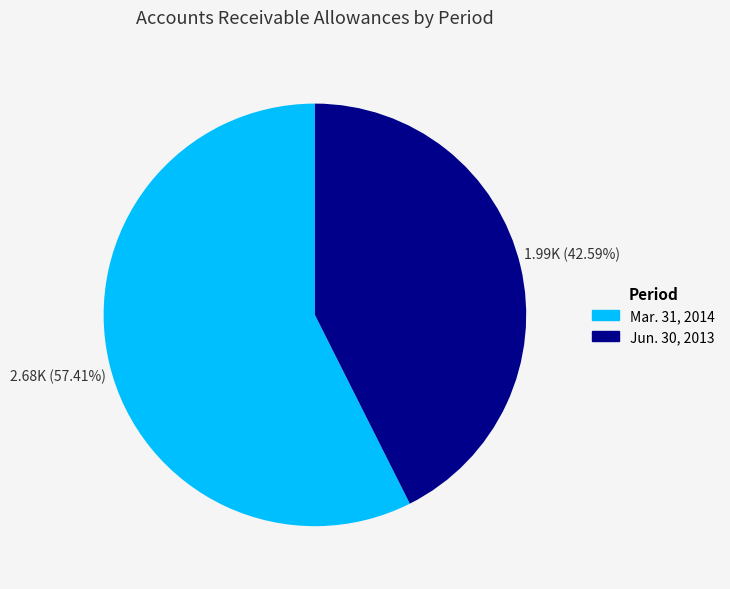

To the nearest percent, what is the average slice percentage?

50%